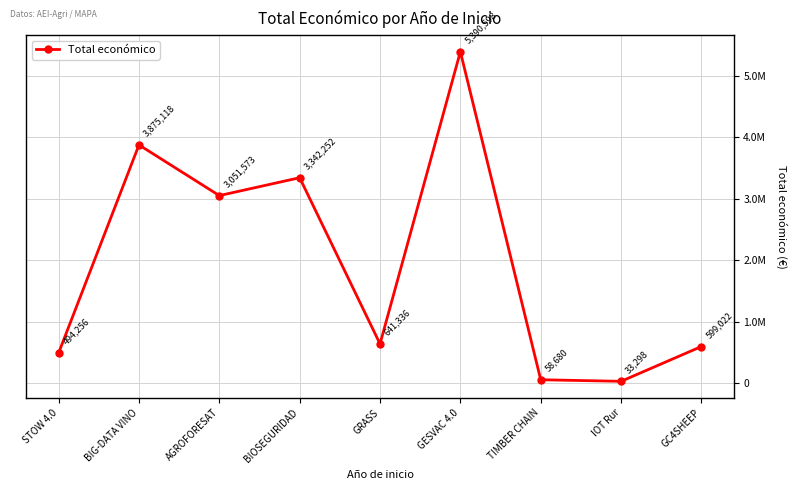

What is the difference between the values at TIMBER CHAIN and AGROFORESAT?

2992893